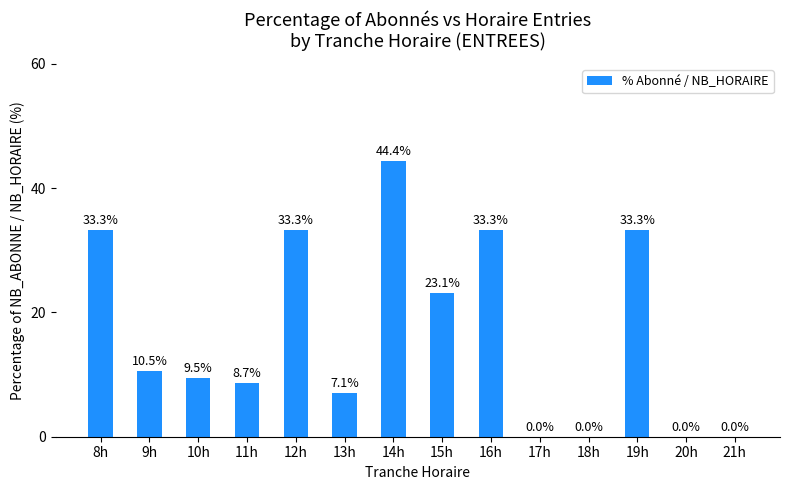

Is it true that the value at 9h is 15.1?

False